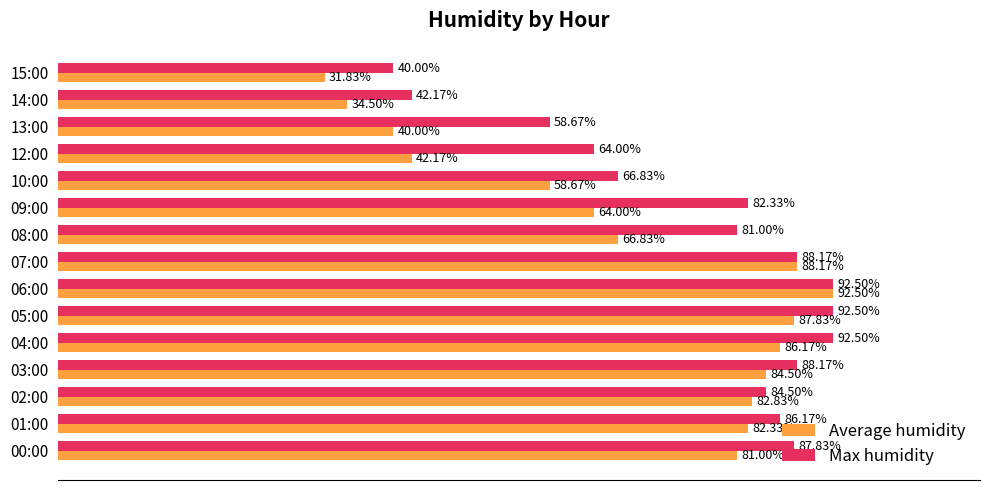

List the series in order of their overall mean, lowest first.

Average humidity, Max humidity